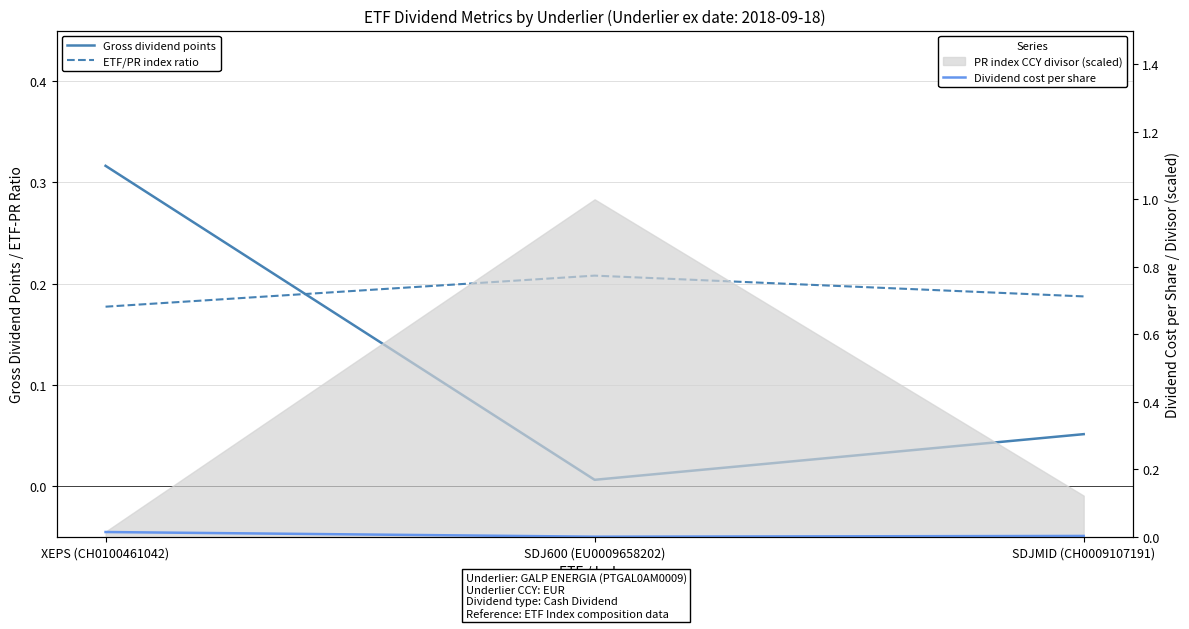

At how many categories does at least one series exceed 0?

3